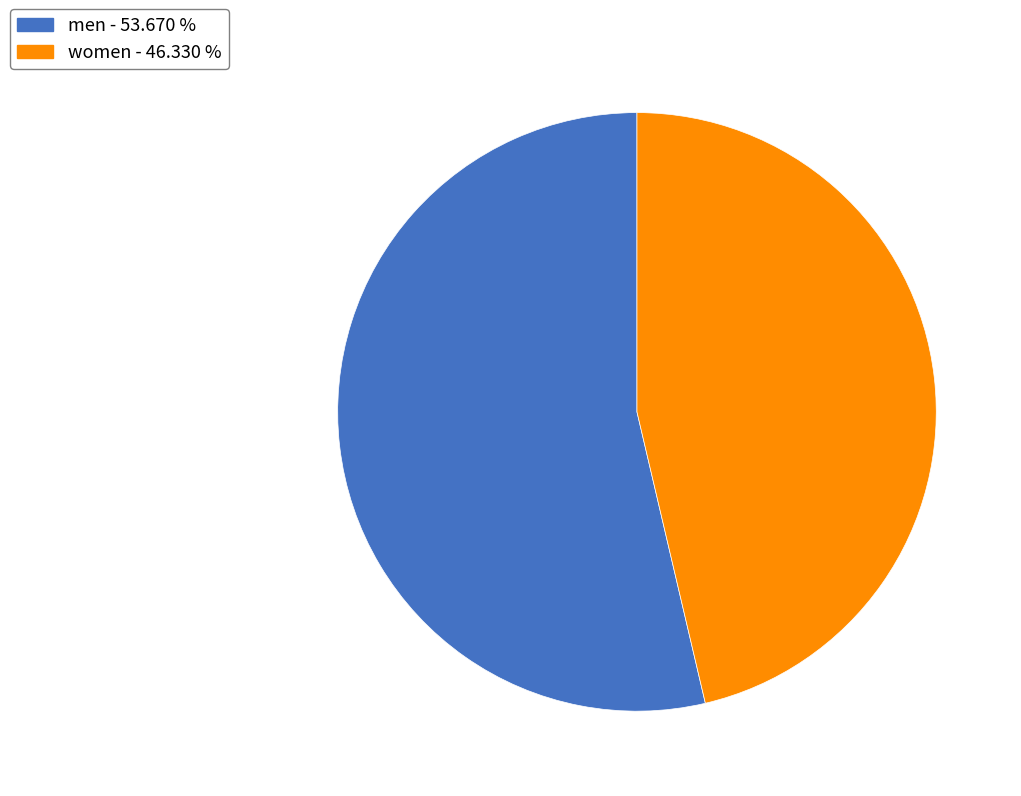

Do women and men together represent more than half of the pie?

Yes